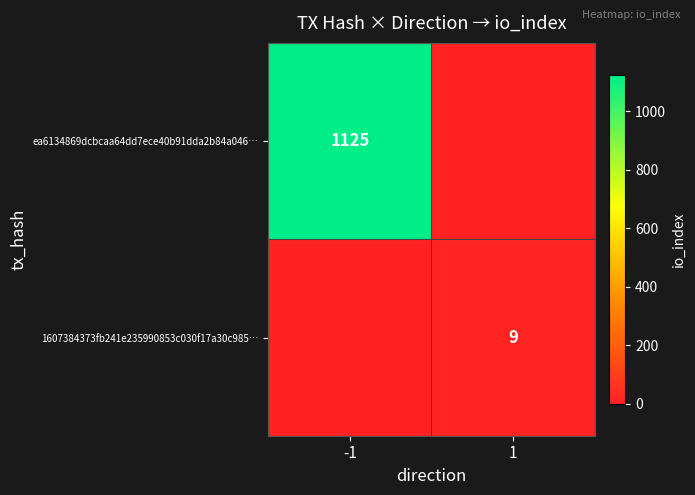

Which category has the lowest value across all series?

1